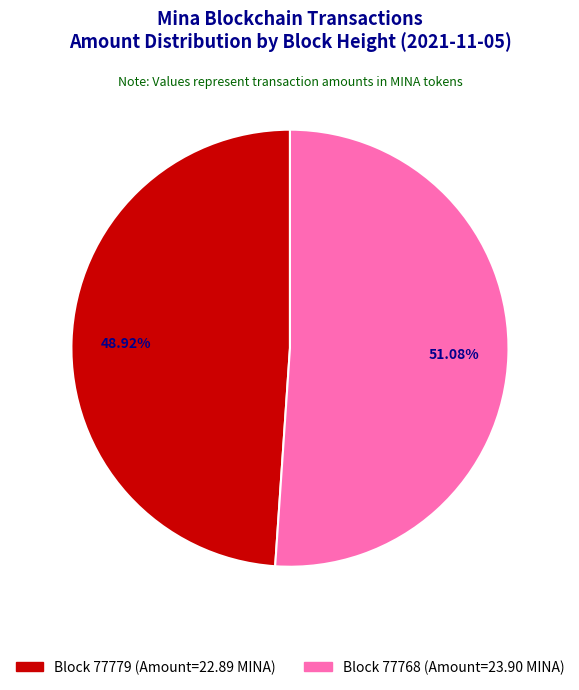

Which has a higher value, 77779 (Nonce=0) or 77768 (Nonce=23029)?

77768 (Nonce=23029)